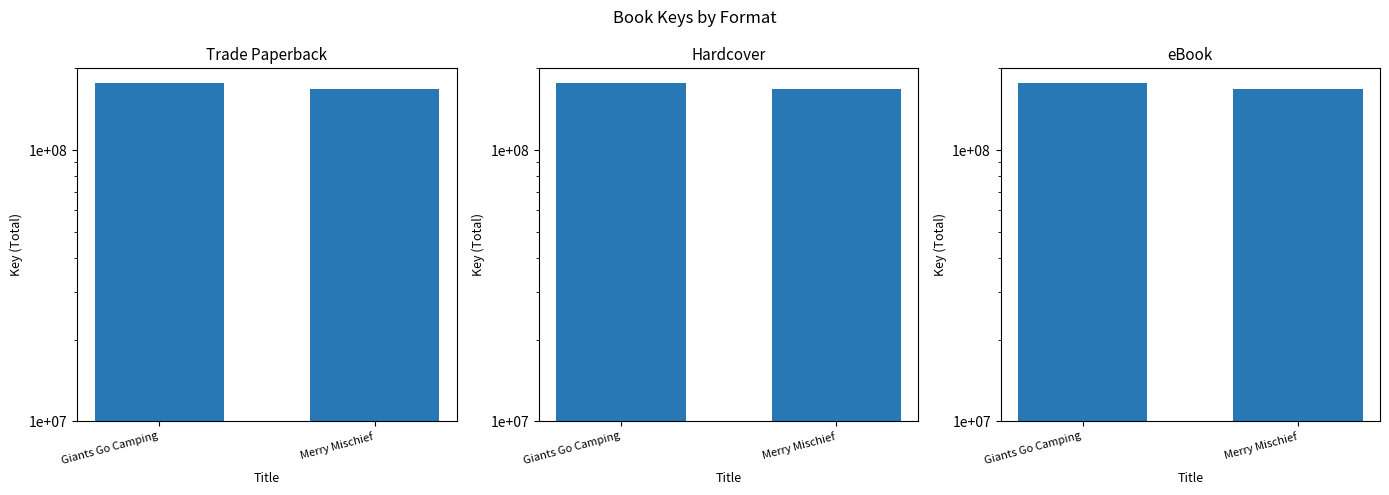

Which series has the largest total across all categories?

Trade Paperback